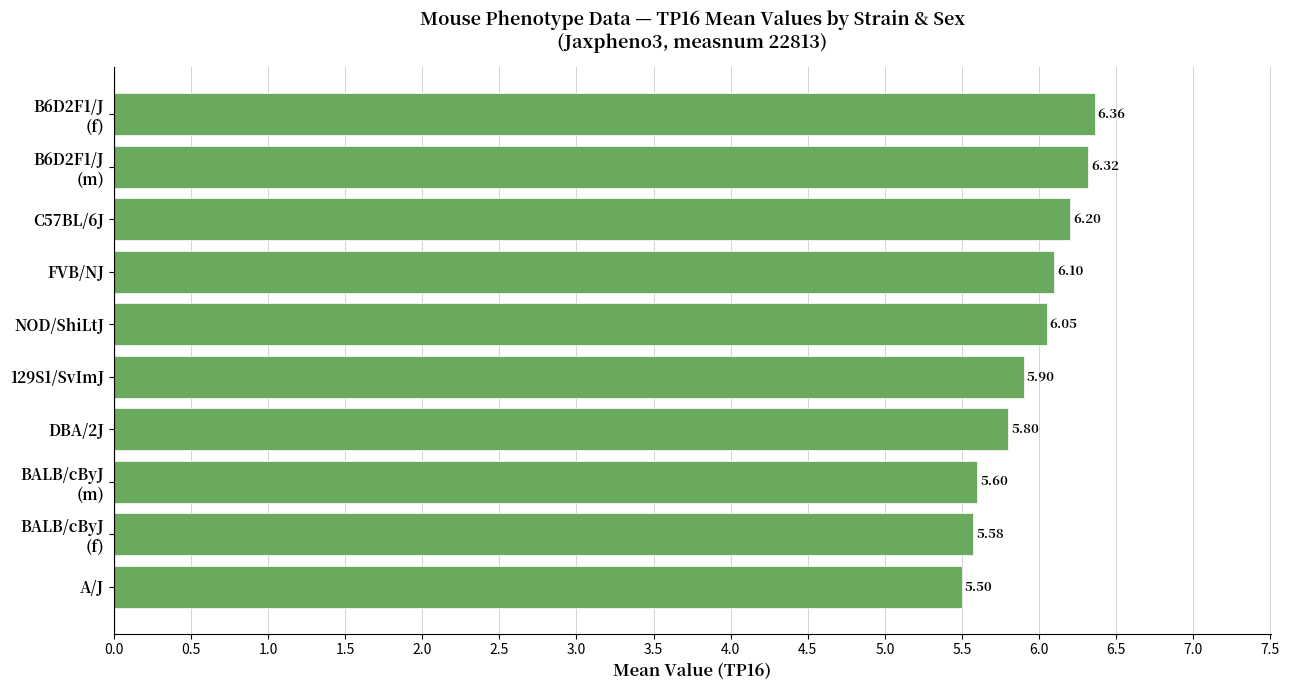

List the labels in order of value, smallest first.

A/J, BALB/cByJ
(f), BALB/cByJ
(m), DBA/2J, 129S1/SvImJ, NOD/ShiLtJ, FVB/NJ, C57BL/6J, B6D2F1/J
(m), B6D2F1/J
(f)